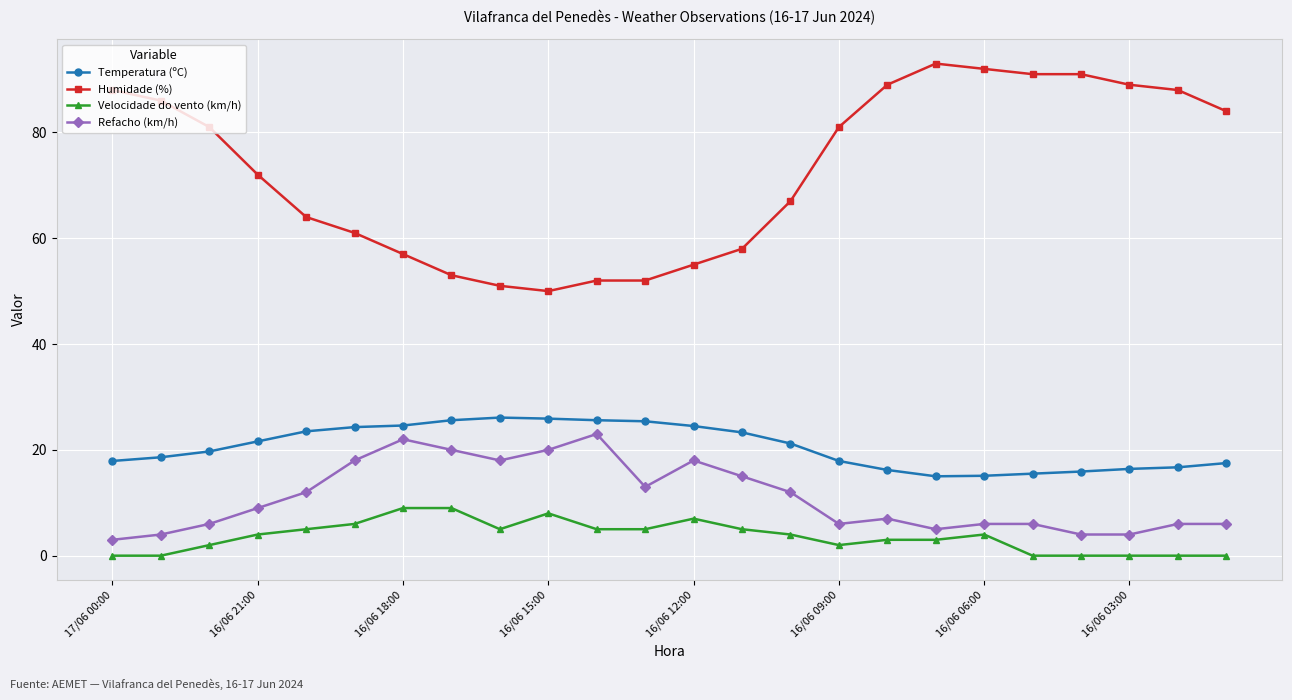

What is the value of the Velocidade do vento (km/h) point at the 18th from the left?

3.0